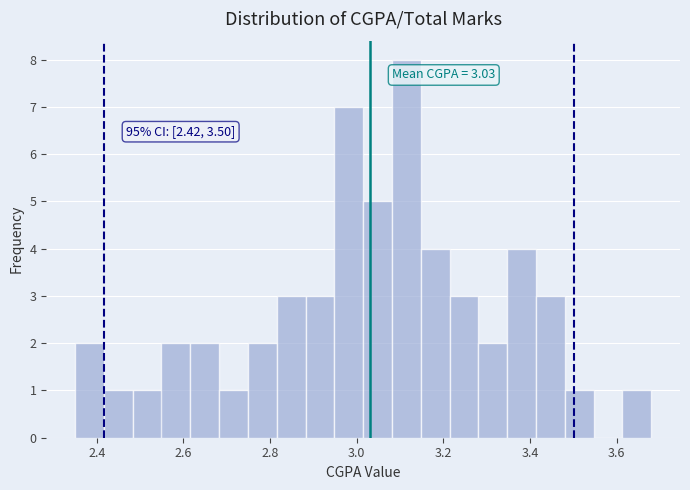

Read against the x-axis, roughly where is the centre of the tallest bar?

3.12